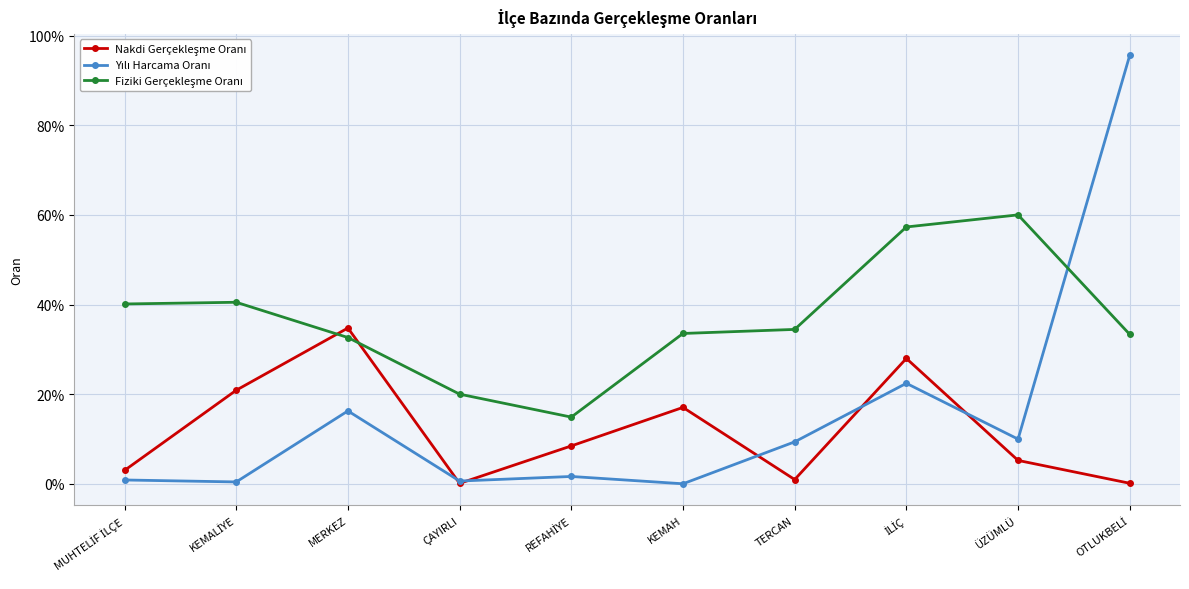

At which category does Nakdi Gerçekleşme Oranı reach its first local peak?

MERKEZ